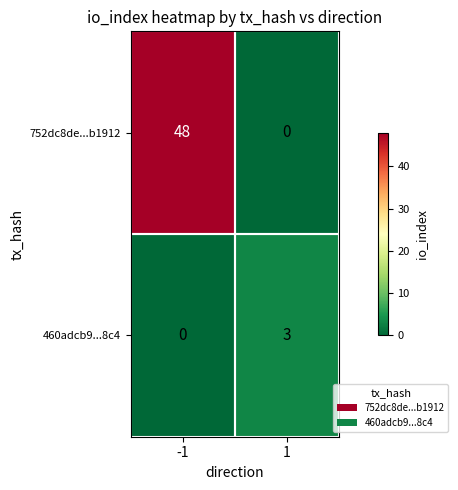

At 1, list the series in order from largest to smallest.

460adcb9...8c4, 752dc8de...b1912